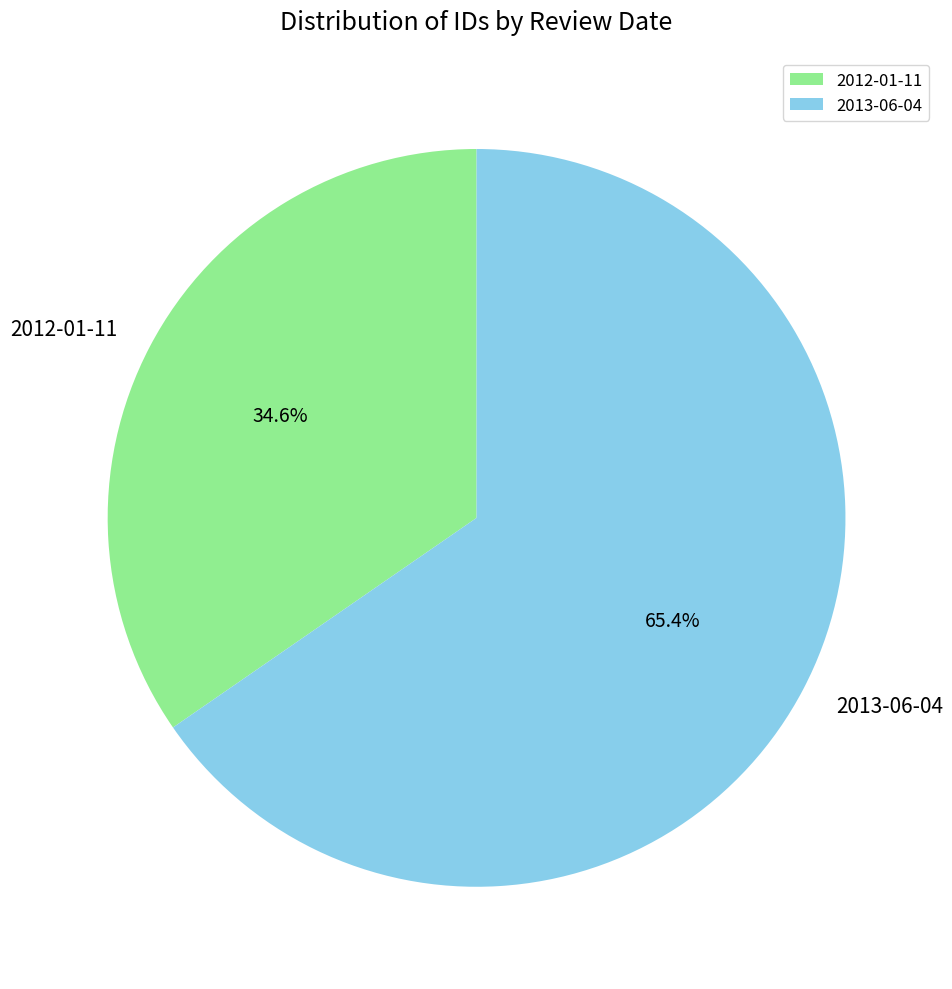

The 2012-01-11 slice represents 22% of the pie. True or false?

False